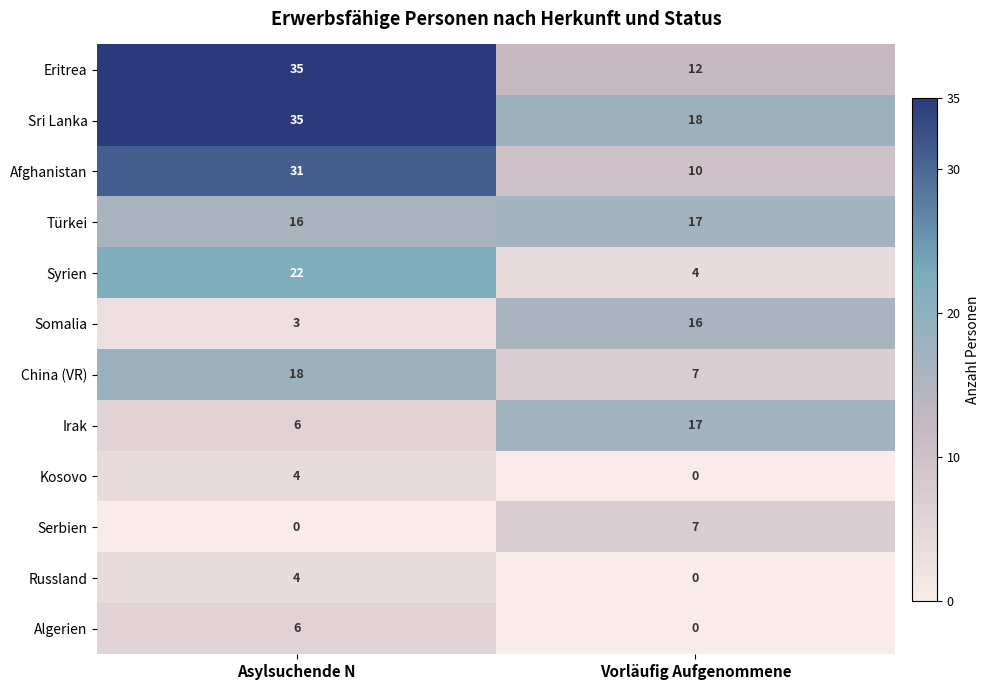

What is the difference between the Eritrea values at Vorläufig Aufgenommene and Asylsuchende N?

23